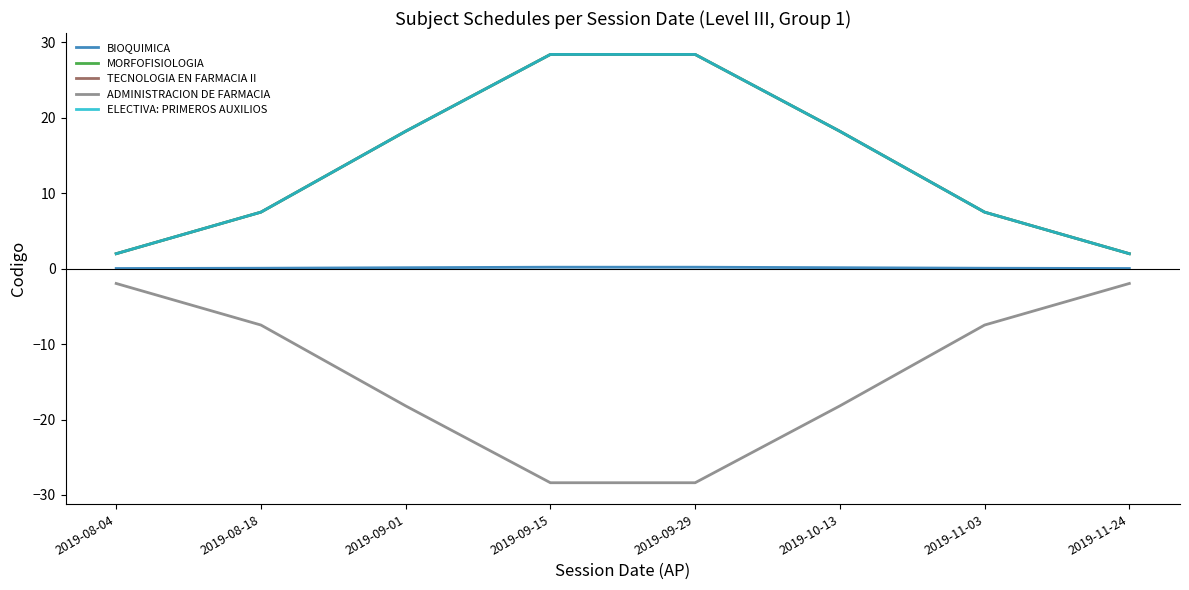

True or false: BIOQUIMICA has a value of 0.0 at 2019-08-04.

True